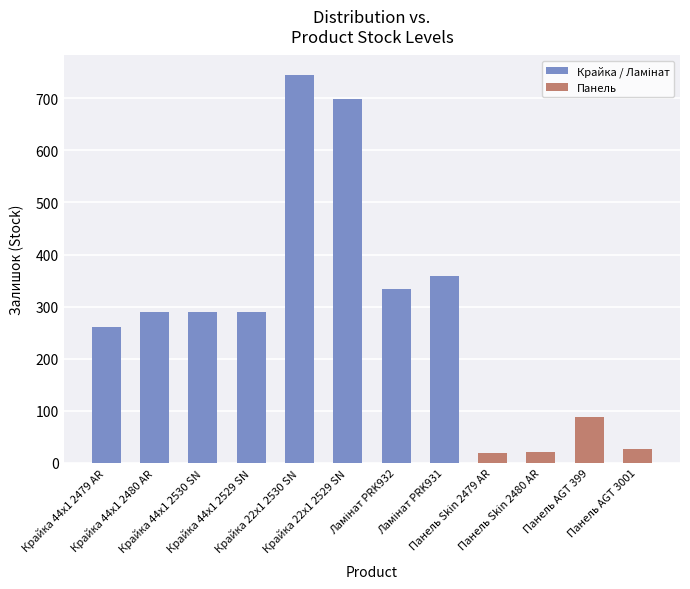

What is the value of the 6th bar from the left?

698